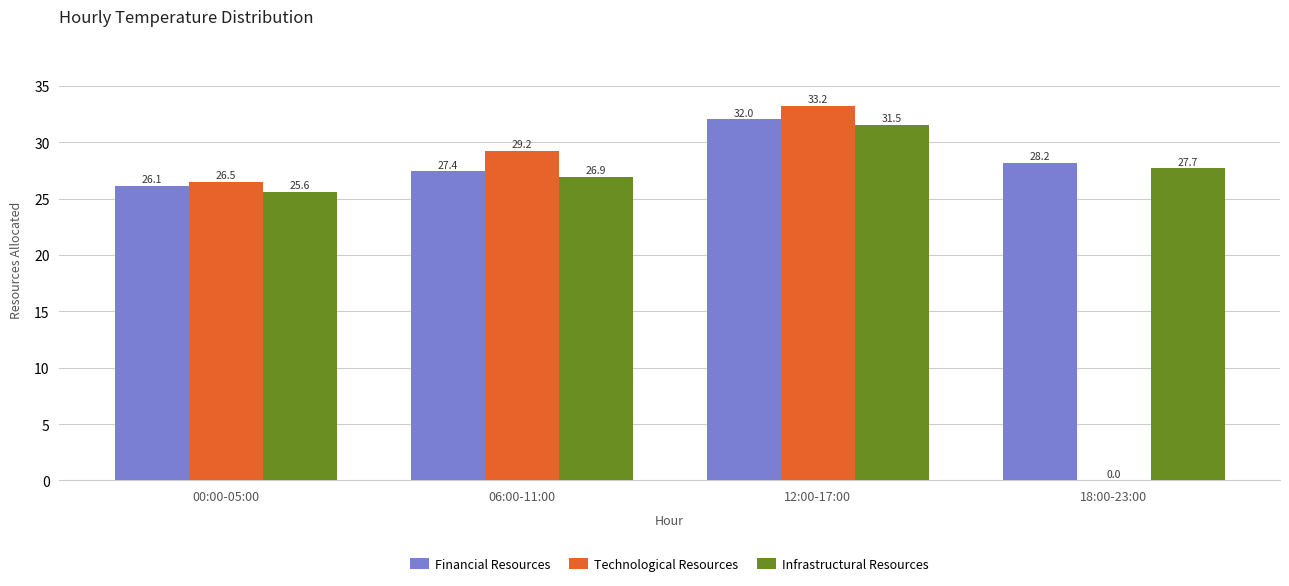

Is the value of Financial Resources at 18:00-23:00 greater than the value of Technological Resources at 18:00-23:00?

Yes